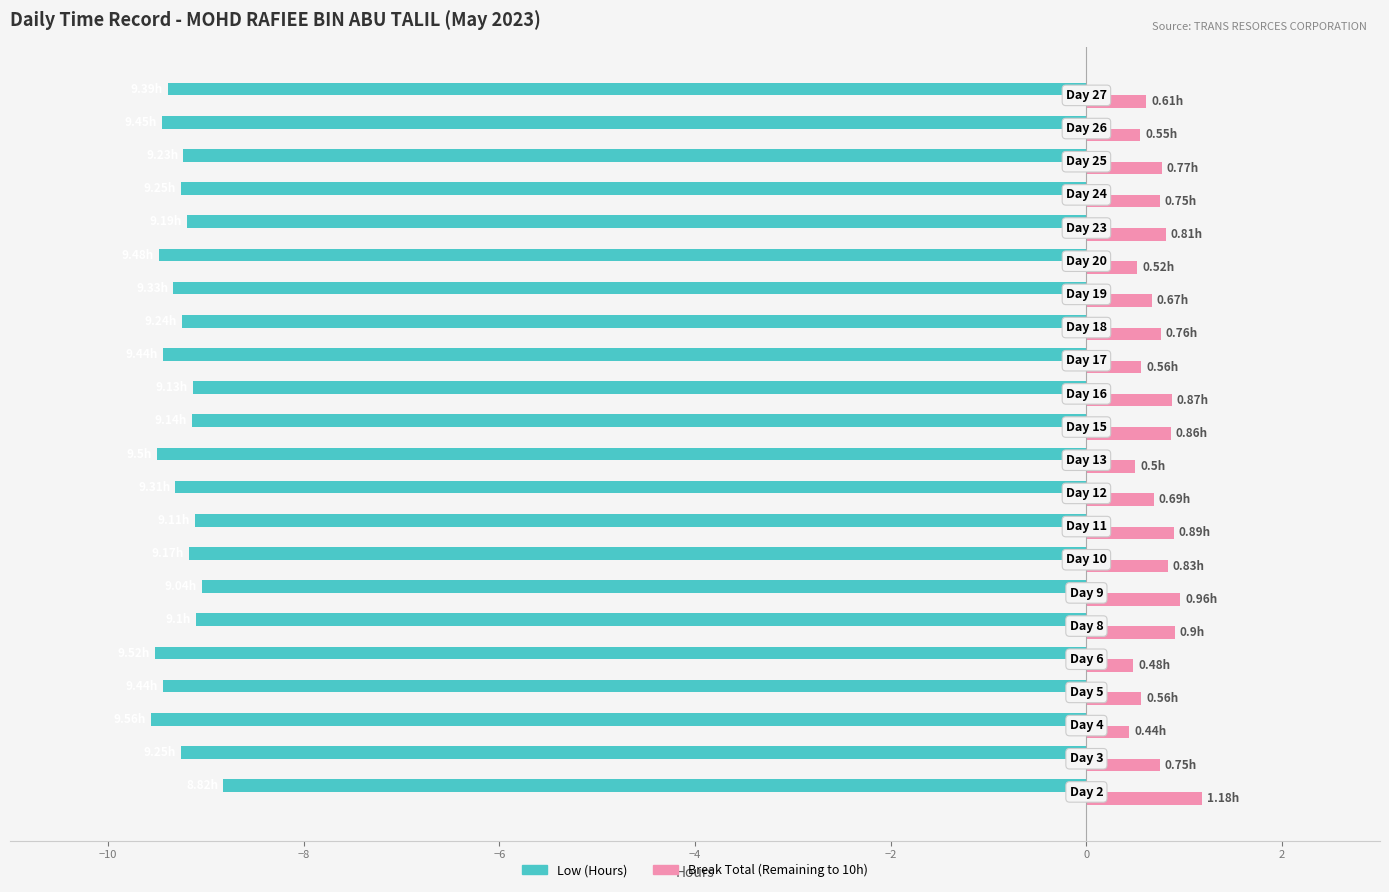

At how many categories does at least one series exceed 0?

22